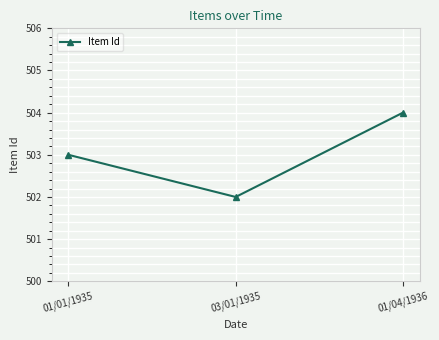

Approximately how many times larger is the value at 03/01/1935 compared to 01/04/1936?

1.0